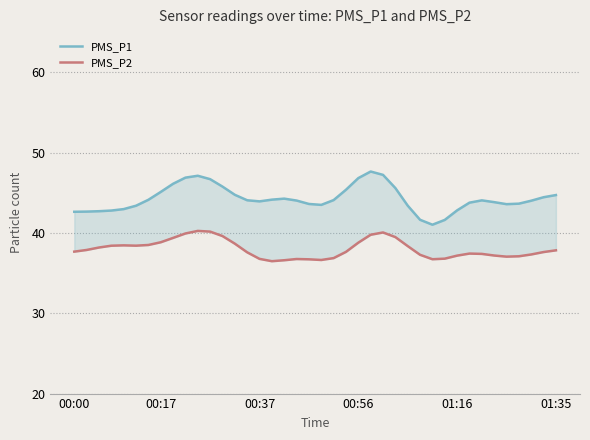

In PMS_P1, how many points are higher than both neighbors (excluding endpoints)?

4